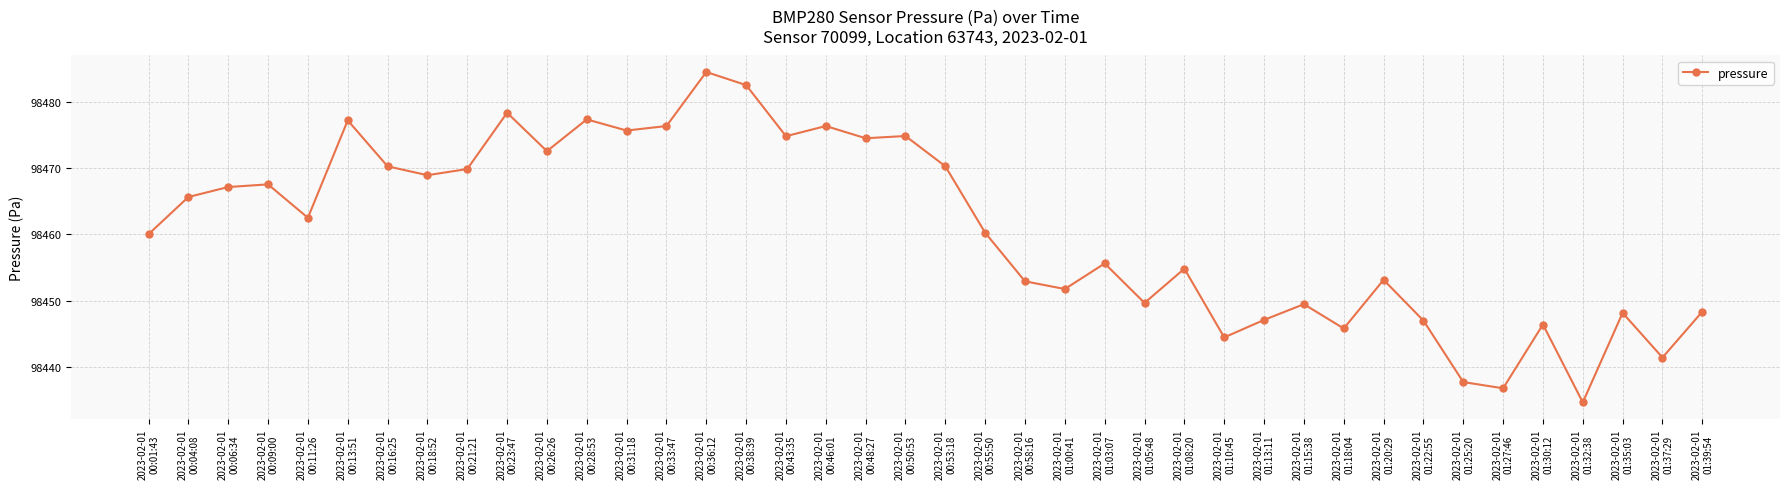

What is the greatest value displayed?

98484.4